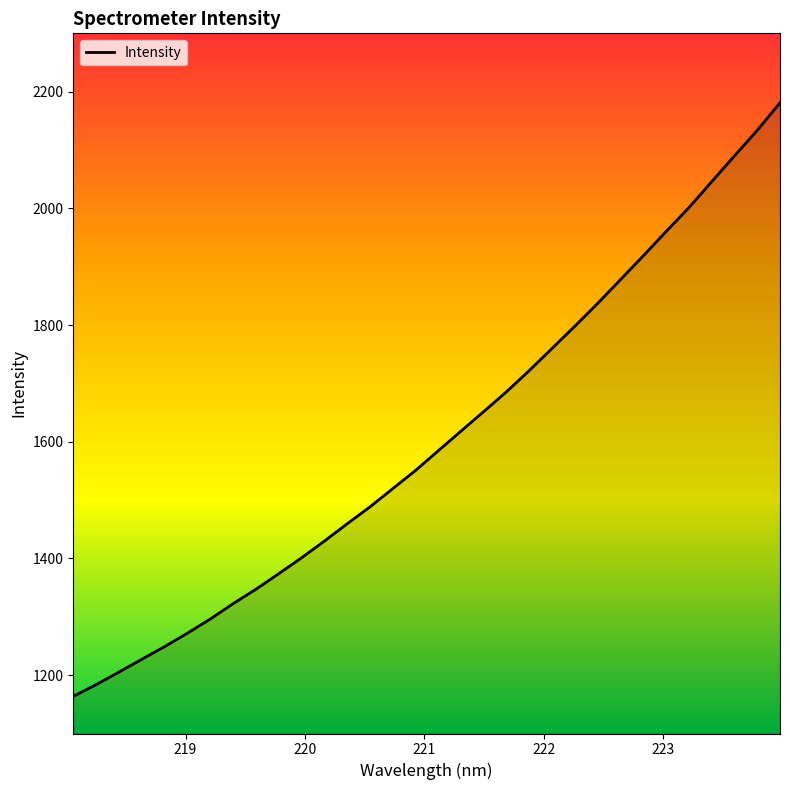

What is the smallest value displayed?

1163.7